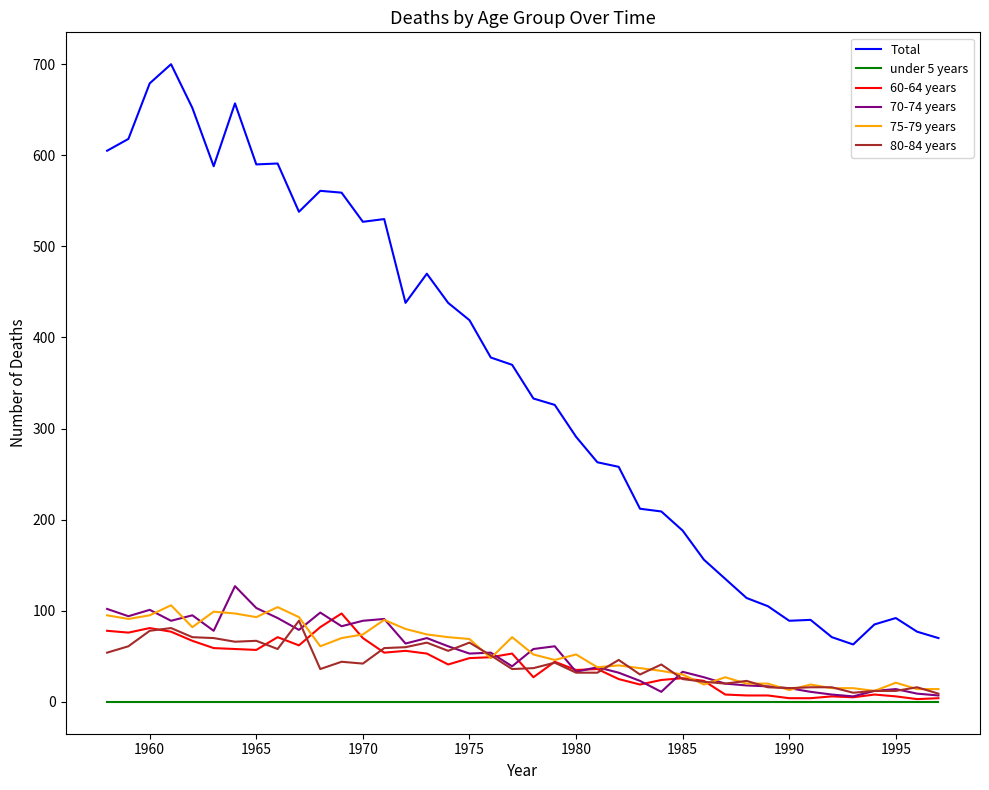

Which series has the widest spread of values?

Total